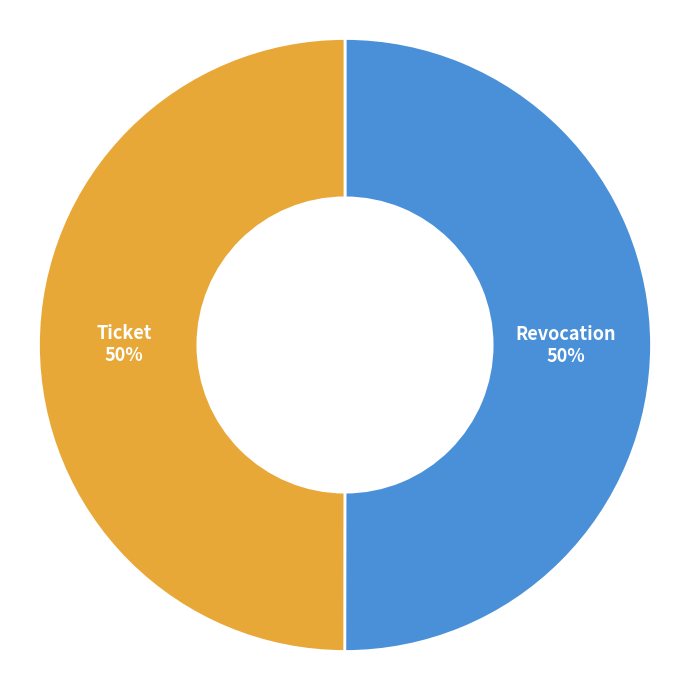

To the nearest percent, what is the average slice percentage?

50%